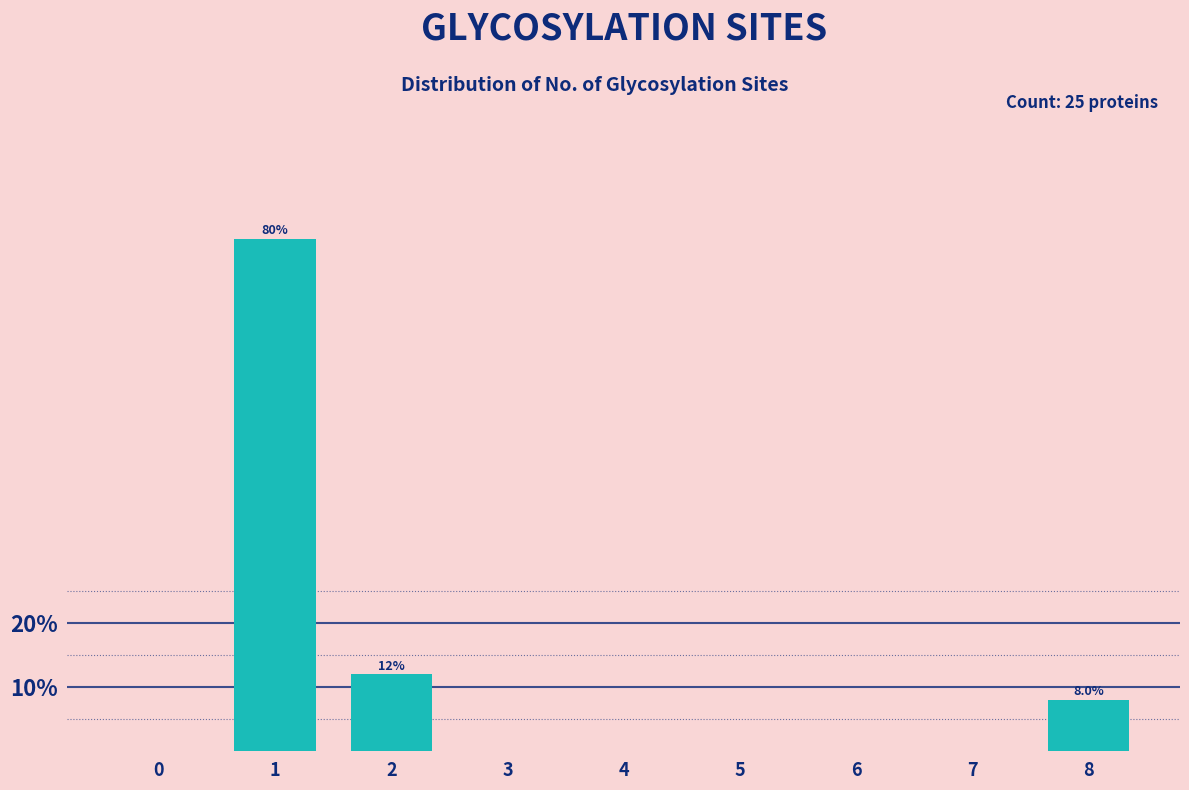

Reading left to right, what are all the values shown in this chart?

0=0	1=80	2=12	3=0	4=0	5=0	6=0	7=0	8=8